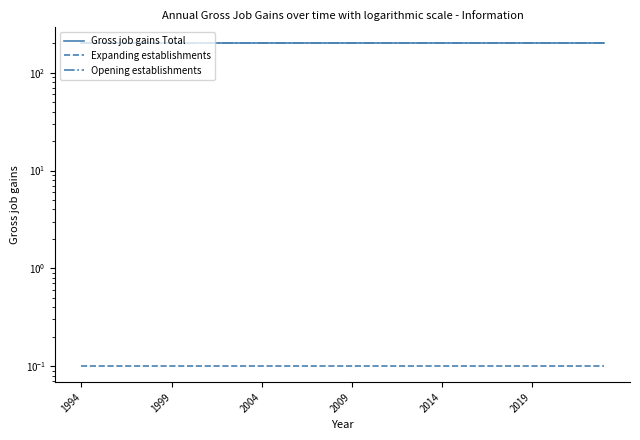

What are all the series names shown in the legend?

Gross job gains Total, Expanding establishments, Opening establishments